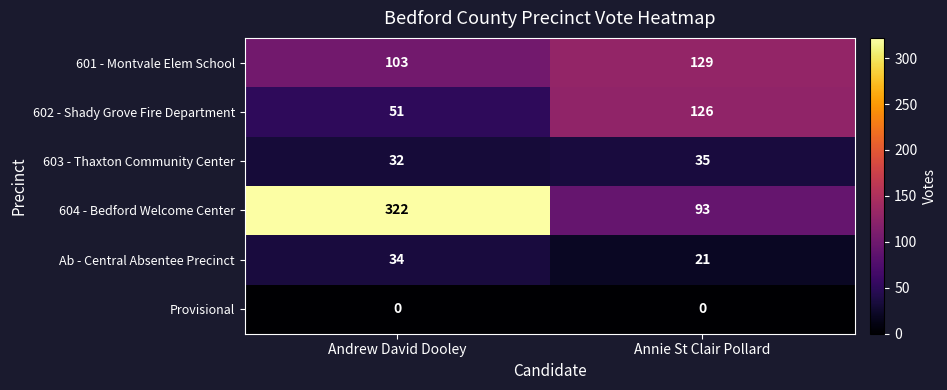

Which series has the largest range (max minus min)?

604 - Bedford Welcome Center